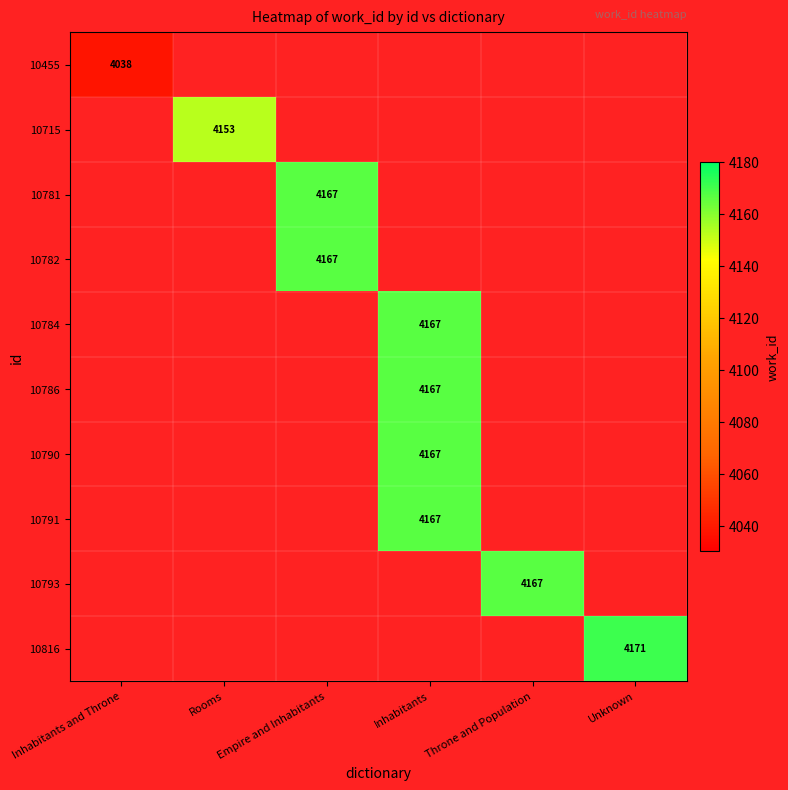

The value of 10790 at Inhabitants is 5894. True or false?

False